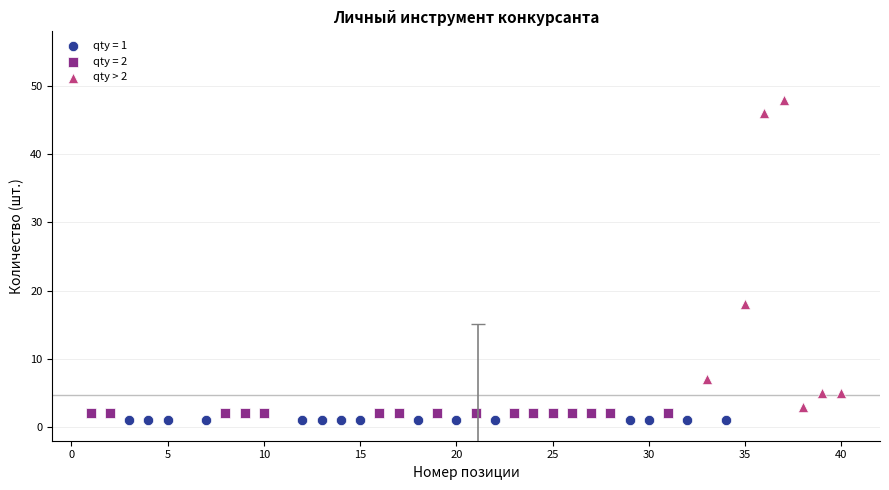

Which series reaches the maximum Y coordinate?

qty > 2